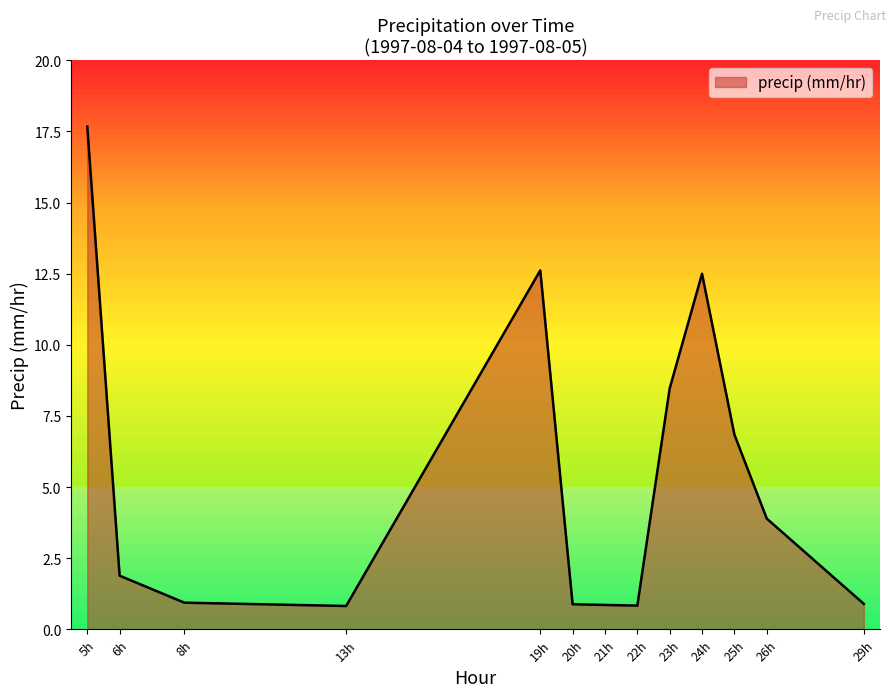

Where does the data first go above 1?

5h